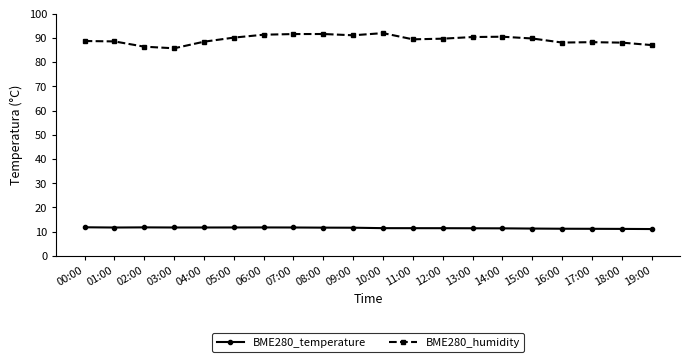

True or false: BME280_humidity and BME280_temperature cross at least once.

False